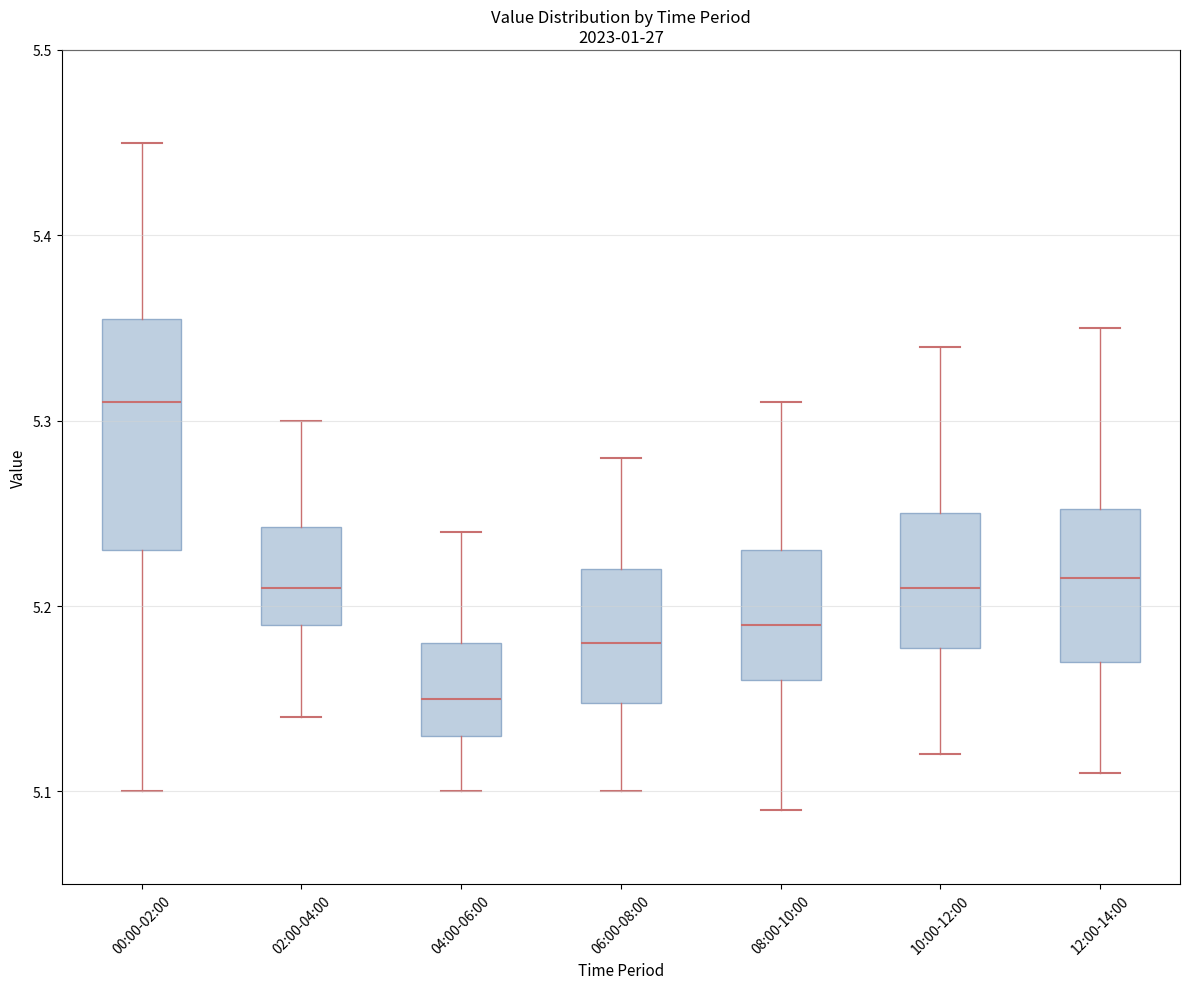

Which box is the tallest, from its lower edge to its upper edge?

00:00-02:00